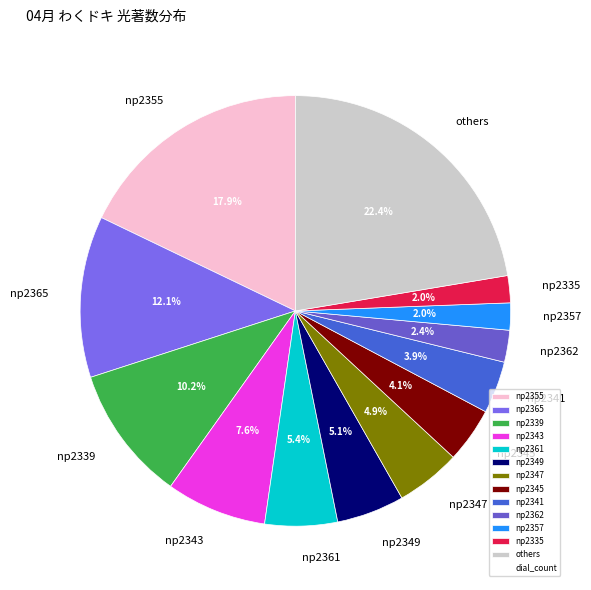

Approximately how many times larger is the value at np2343 compared to others?

0.3